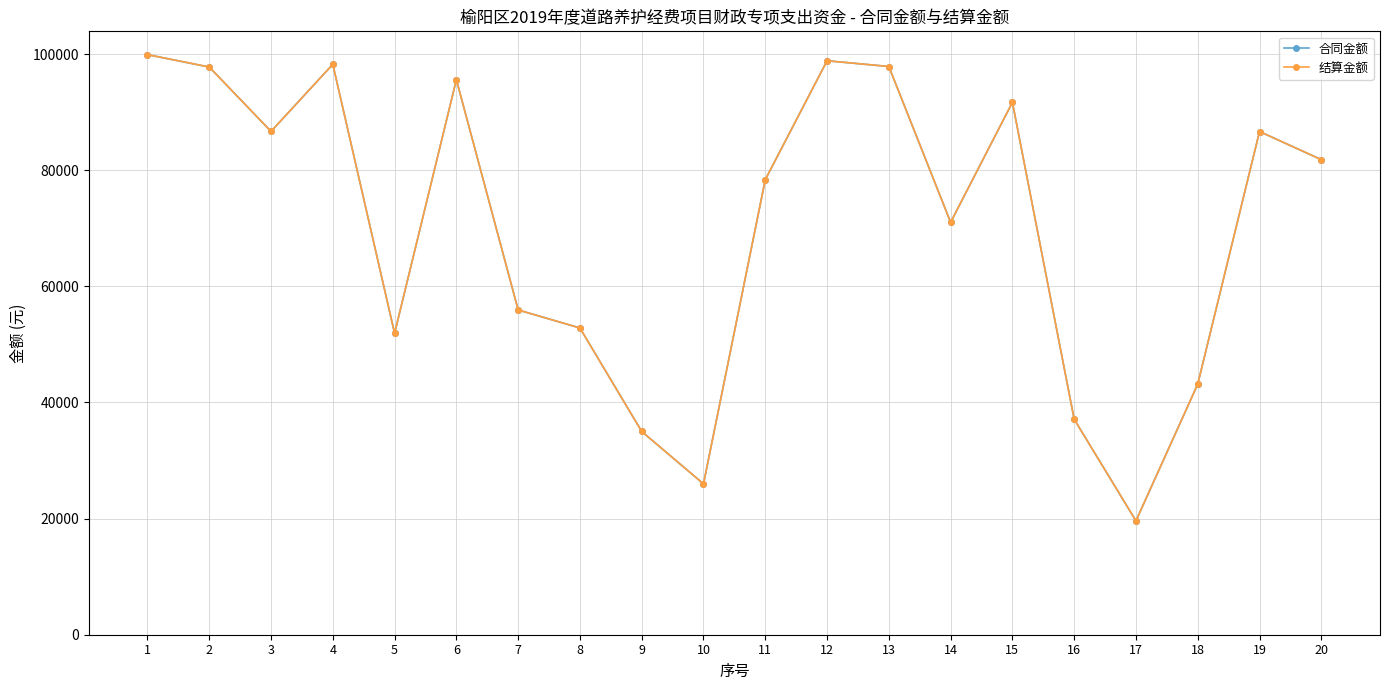

At which category is the sum across all series the highest?

1